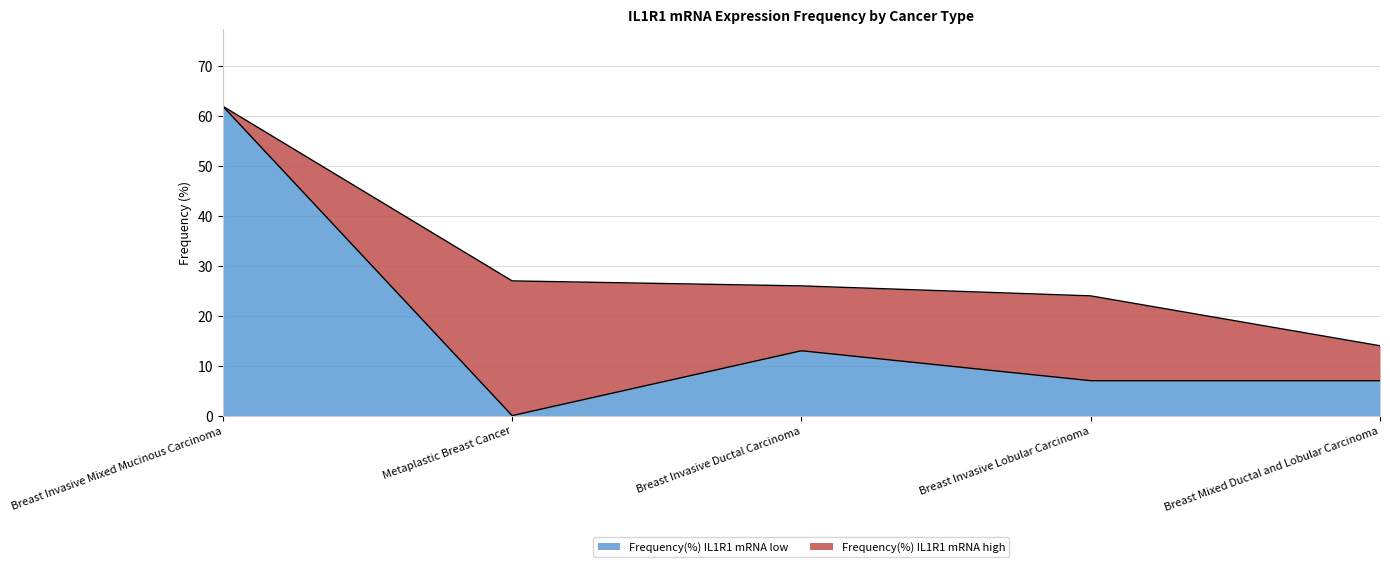

List the labels in order of value, largest first.

Breast Invasive Mixed Mucinous Carcinoma, Breast Invasive Ductal Carcinoma, Breast Invasive Lobular Carcinoma, Breast Mixed Ductal and Lobular Carcinoma, Metaplastic Breast Cancer